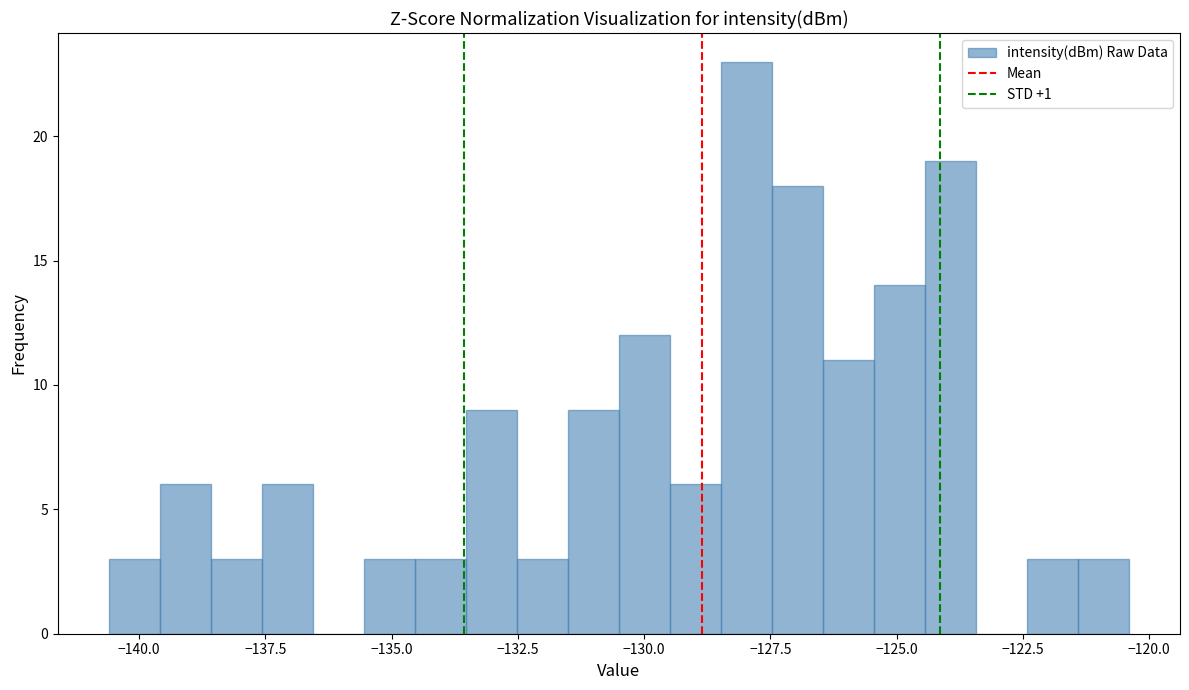

Read against the x-axis, roughly where is the centre of the tallest bar?

-128.0